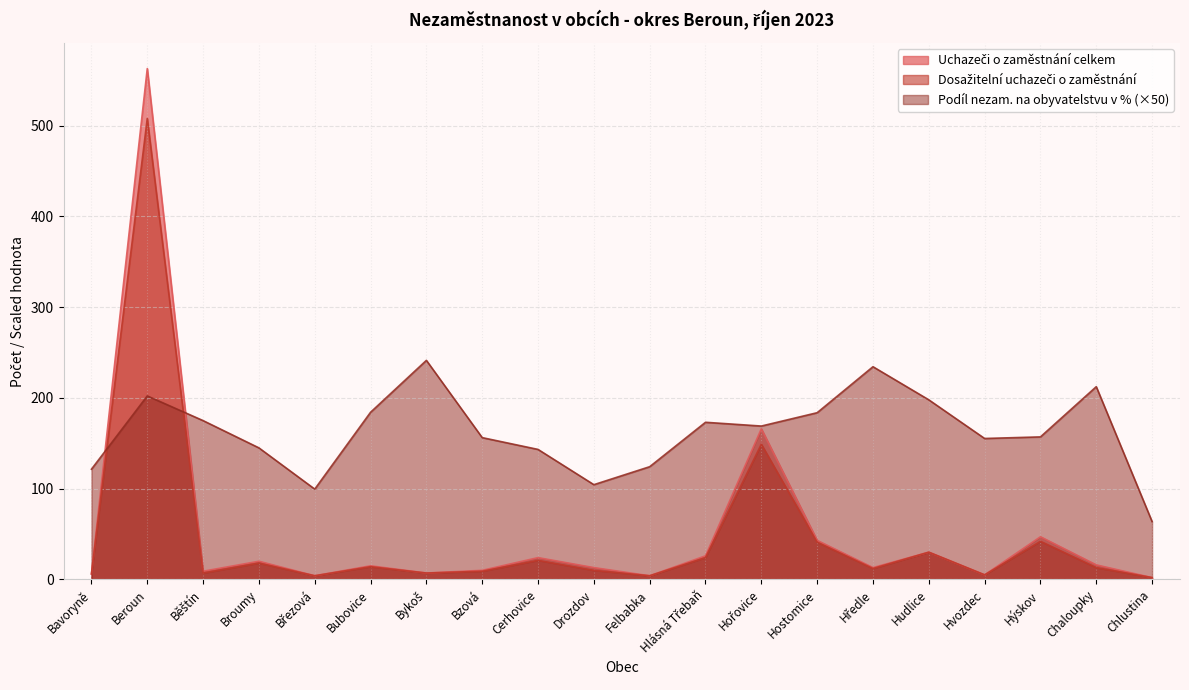

Reading left to right, extract all data points from this chart.

Uchazeči o zaměstnání celkem: Bavoryně=6.0	Beroun=563.0	Běštín=9.0	Broumy=20.0	Březová=4.0	Bubovice=15.0	Bykoš=7.0	Bzová=10.0	Cerhovice=24.0	Drozdov=13.0	Felbabka=4.0	Hlásná Třebaň=26.0	Hořovice=166.0	Hostomice=43.0	Hředle=13.0	Hudlice=30.0	Hvozdec=5.0	Hýskov=47.0	Chaloupky=16.0	Chlustina=2.0
Dosažitelní uchazeči o zaměstnání: Bavoryně=6.0	Beroun=508.0	Běštín=7.0	Broumy=18.0	Březová=4.0	Bubovice=14.0	Bykoš=7.0	Bzová=9.0	Cerhovice=21.0	Drozdov=10.0	Felbabka=4.0	Hlásná Třebaň=24.0	Hořovice=149.0	Hostomice=41.0	Hředle=12.0	Hudlice=30.0	Hvozdec=5.0	Hýskov=42.0	Chaloupky=13.0	Chlustina=2.0
Podíl nezam. na obyvatelstvu v %: Bavoryně=121.4	Beroun=202.2	Běštín=175.0	Broumy=144.9	Březová=99.5	Bubovice=184.2	Bykoš=241.4	Bzová=156.2	Cerhovice=143.2	Drozdov=104.4	Felbabka=124.2	Hlásná Třebaň=173.2	Hořovice=169.0	Hostomice=183.7	Hředle=234.4	Hudlice=197.9	Hvozdec=155.3	Hýskov=157.1	Chaloupky=212.4	Chlustina=63.7